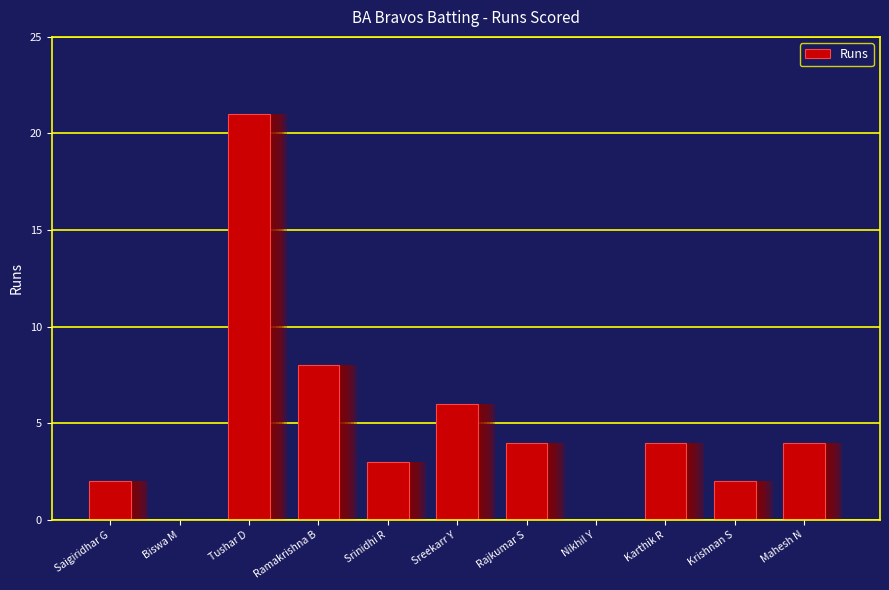

The value at Ramakrishna B is 13. True or false?

False